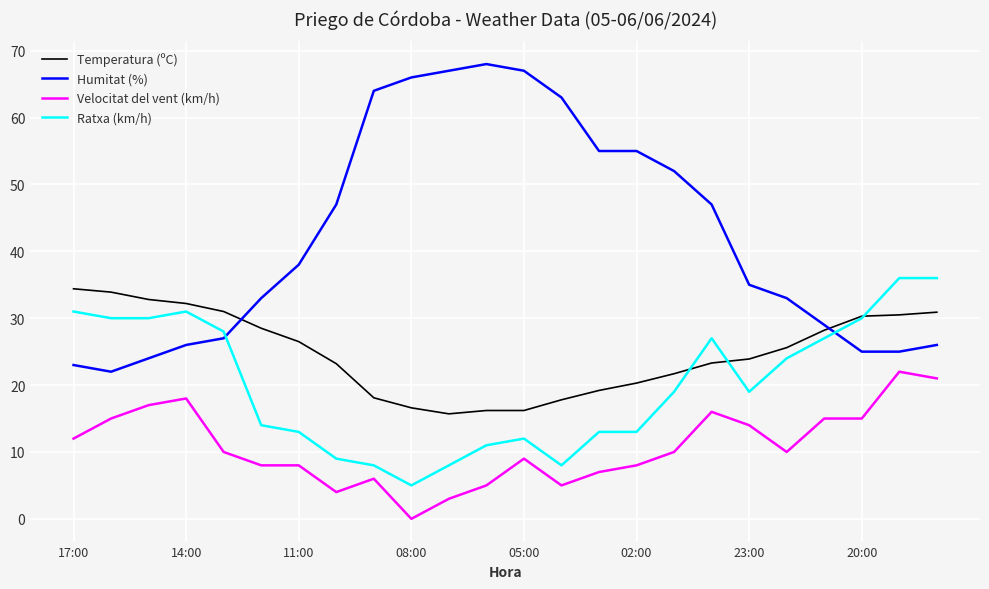

Which series has the widest spread of values?

Humitat (%)